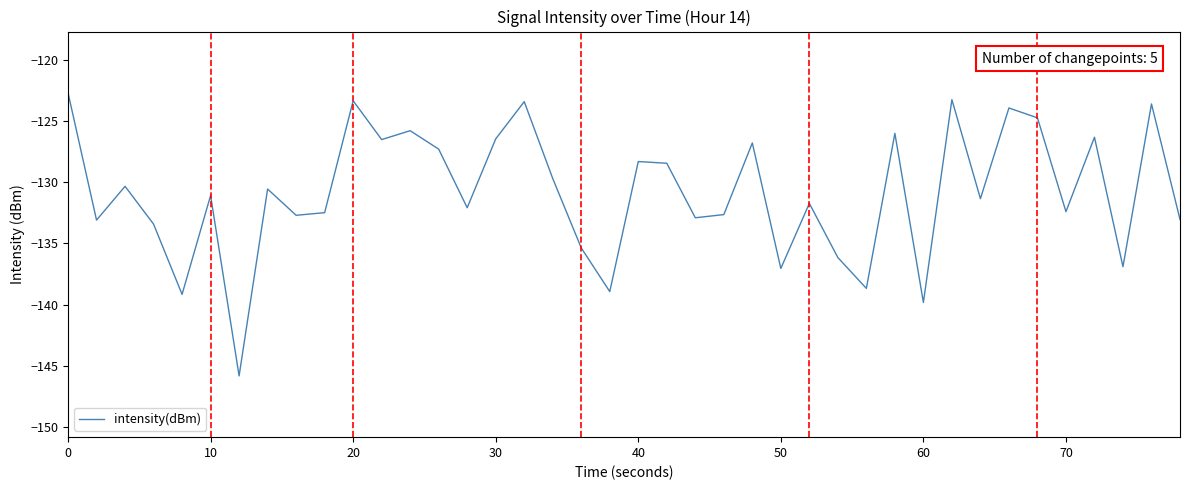

What is the greatest value displayed?

-122.7